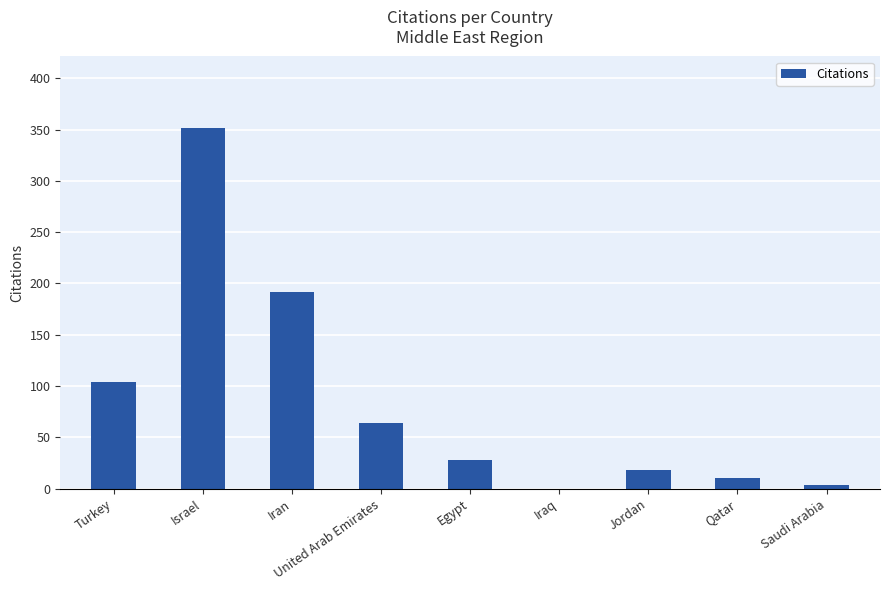

What is the change in value from Egypt to Jordan?

-10